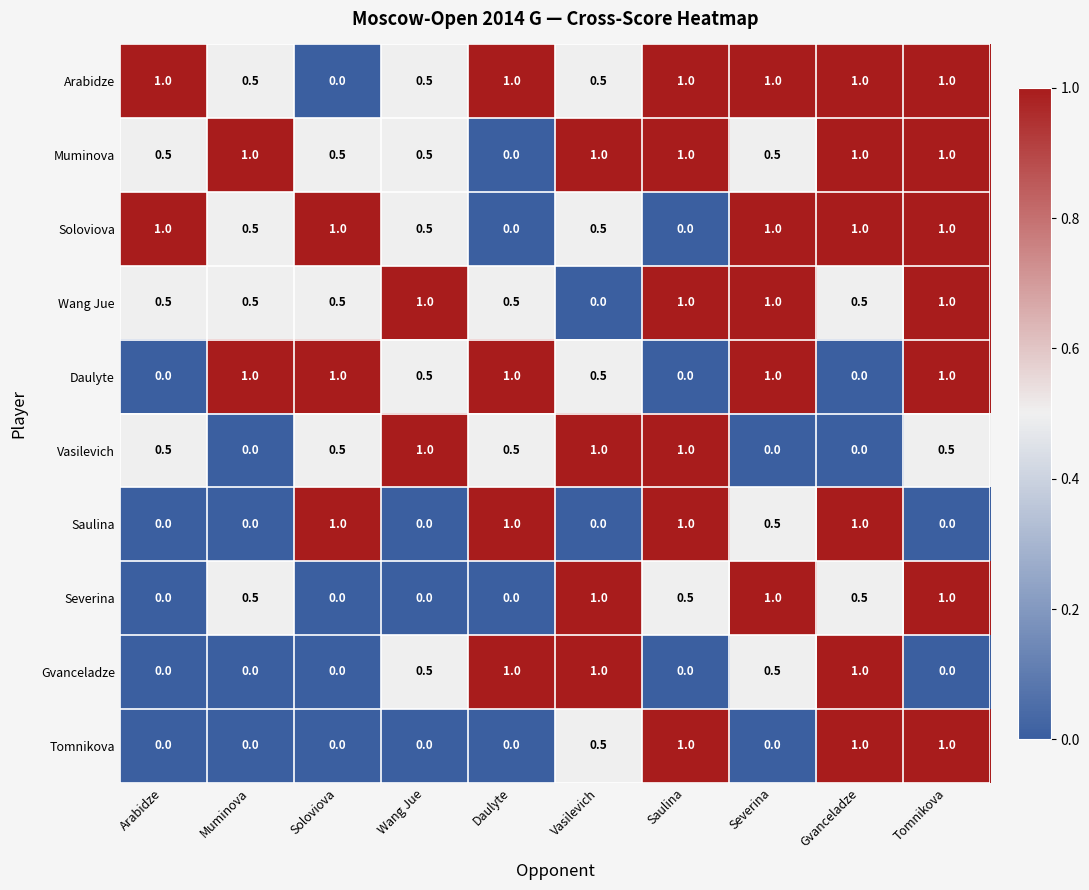

What is the average value of the Wang Jue series?

0.7